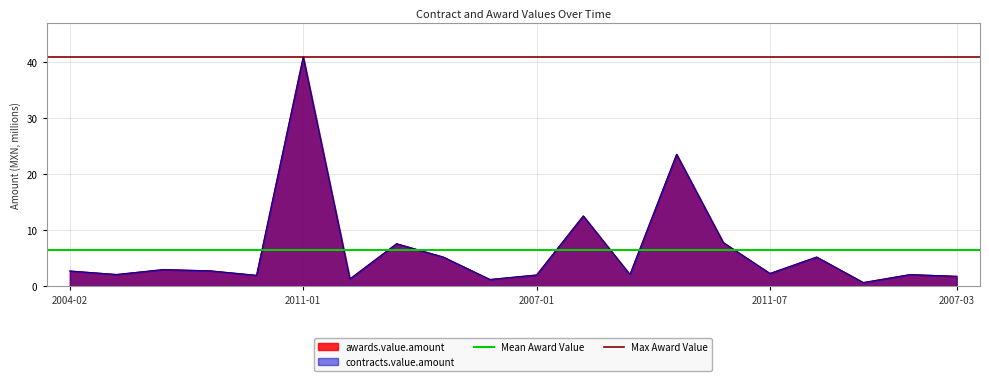

What is the value of the Max Award Value point at the 1st from the left?

40.9